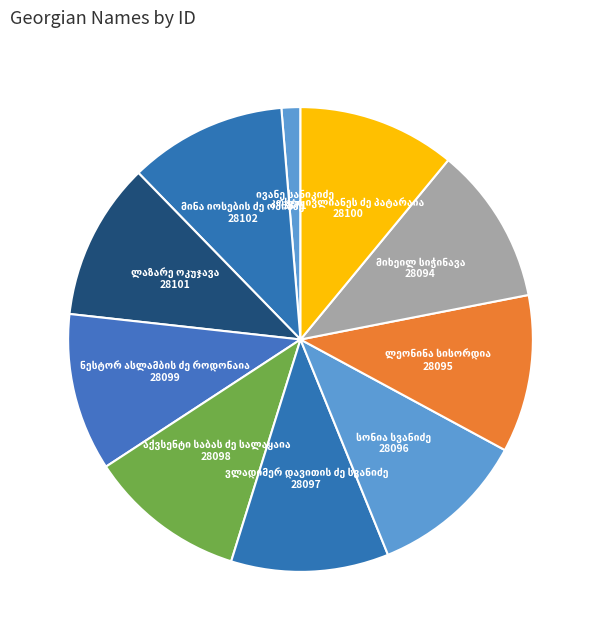

Is there a majority slice in this chart?

No